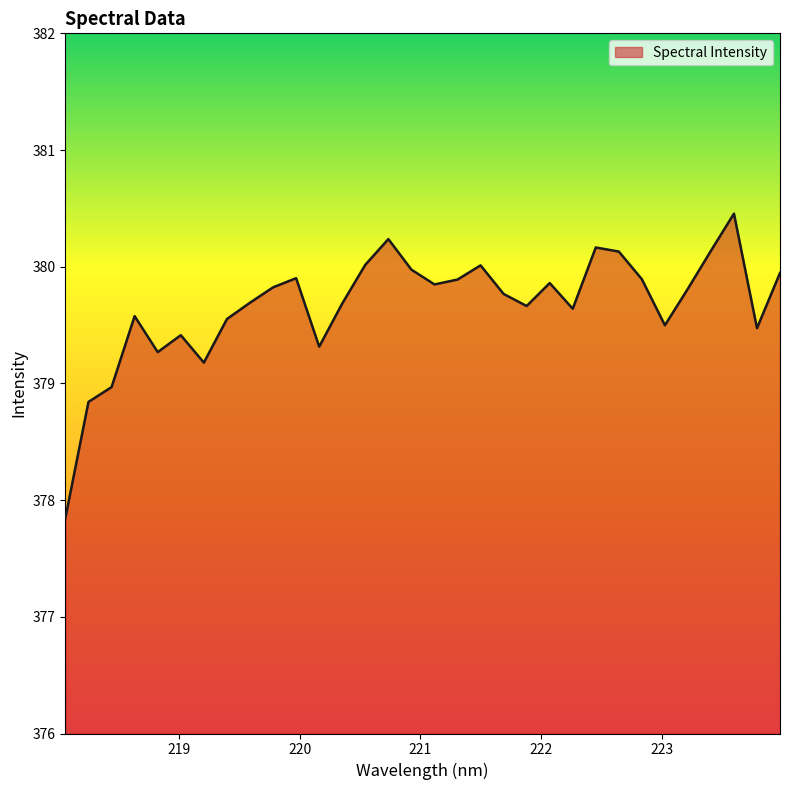

What is the difference between the maximum and minimum values?

2.6